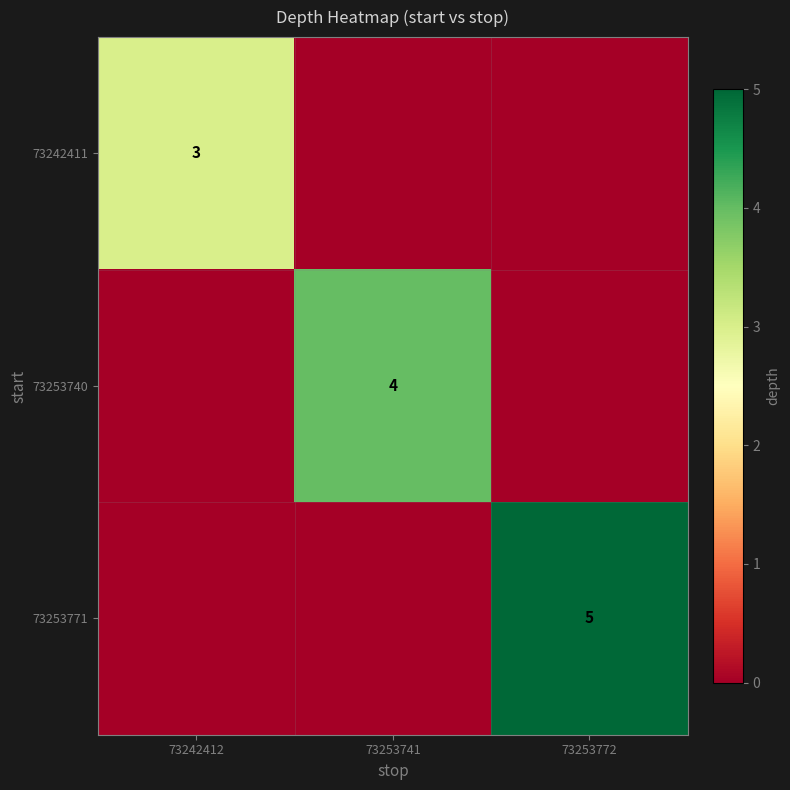

The 73242411 series shows 3 at 73242412. True or false?

True